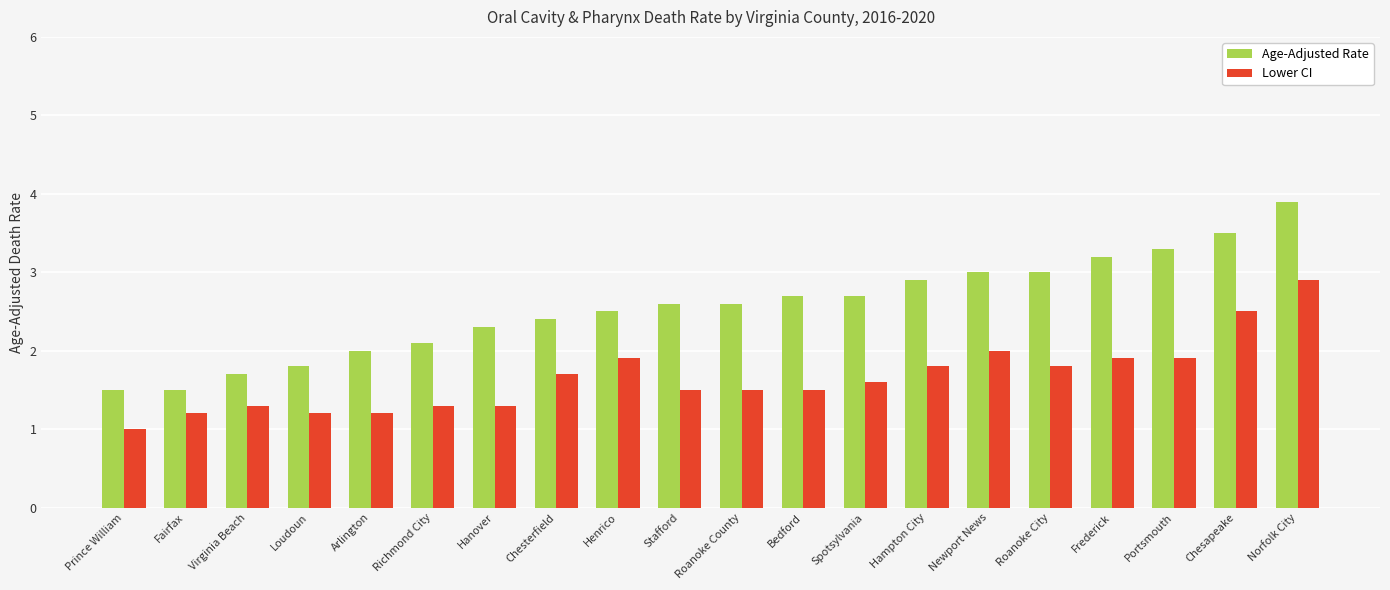

What is the difference between the highest and lowest values at Henrico?

0.6